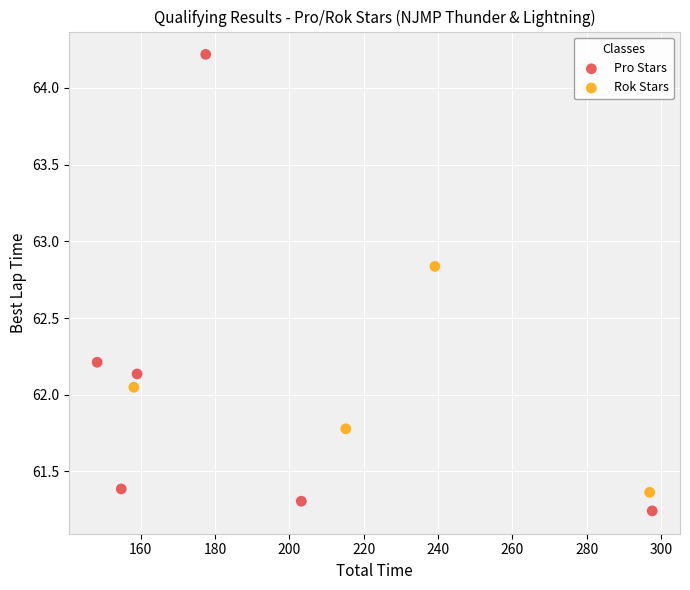

Which series has the widest spread of Y values?

Pro Stars